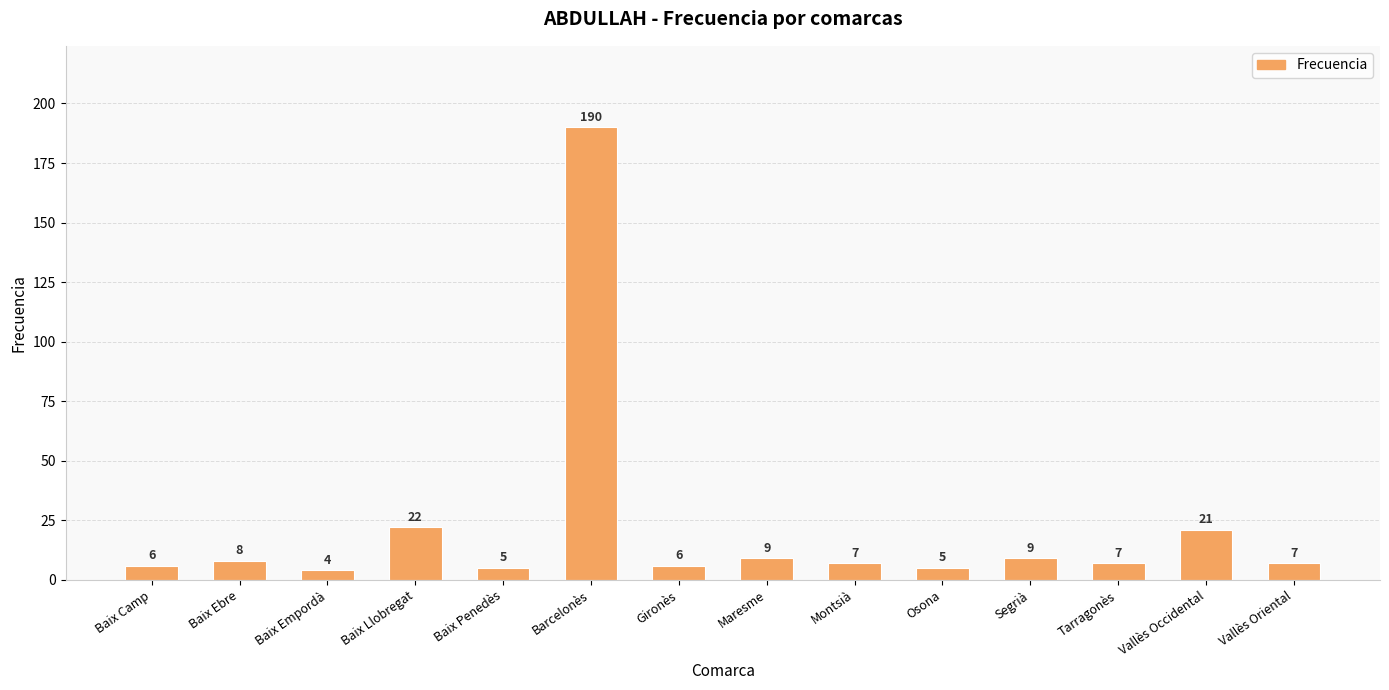

At which label is the value closest to 97?

Baix Llobregat